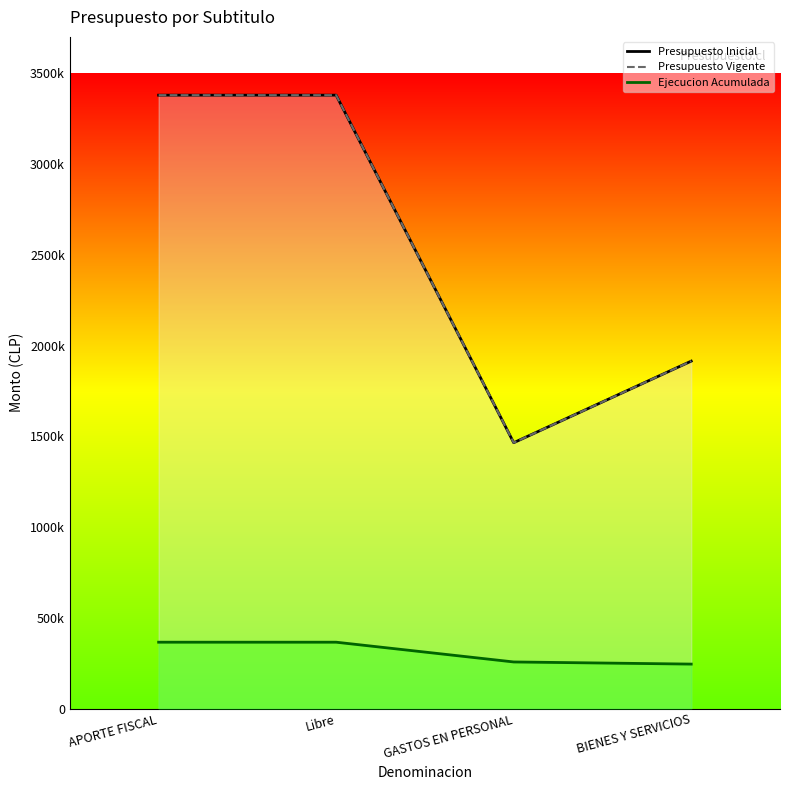

List the labels in order of Ejecucion Acumulada value, smallest first.

BIENES Y SERVICIOS, GASTOS EN PERSONAL, APORTE FISCAL, Libre